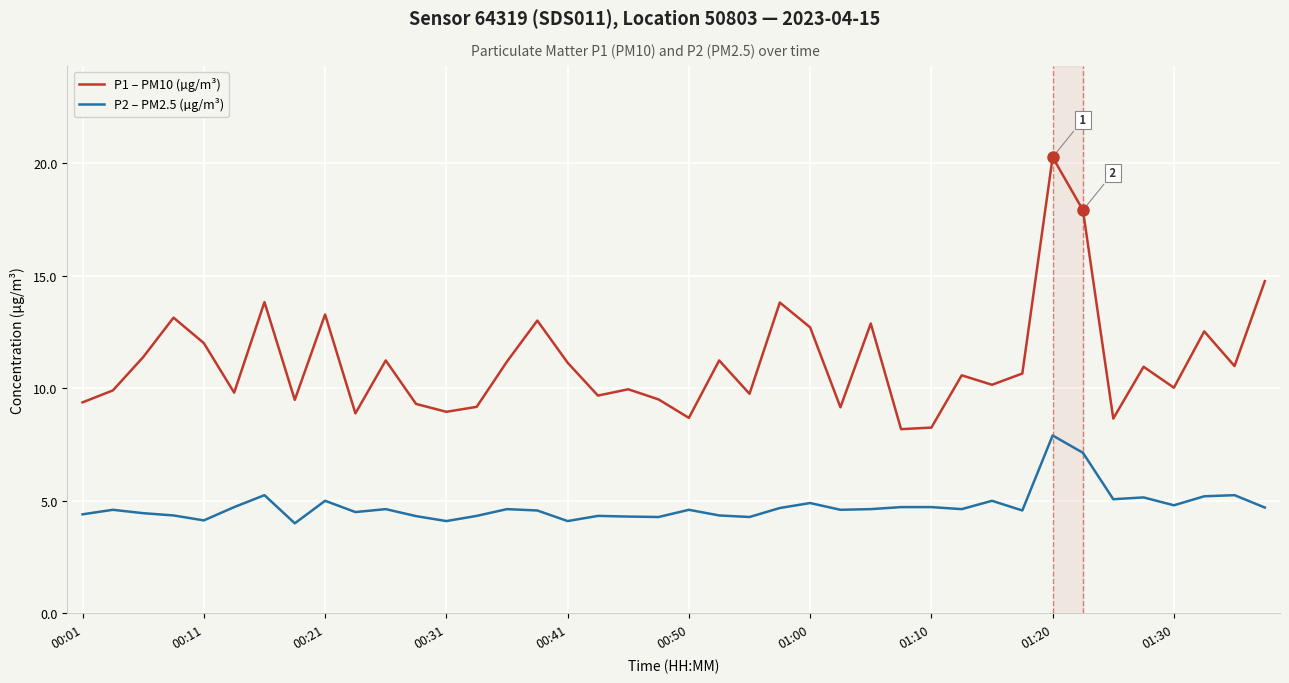

True or false: P2 – PM2.5 (µg/m³) and P1 – PM10 (µg/m³) cross at least once.

False